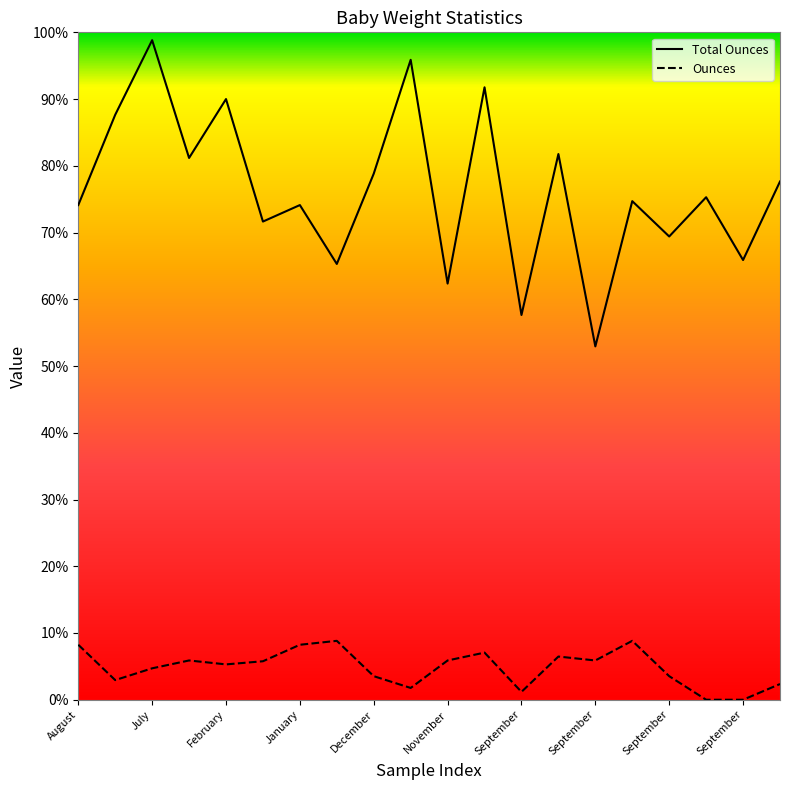

The Total Ounces series shows 58.8 at 11. True or false?

False